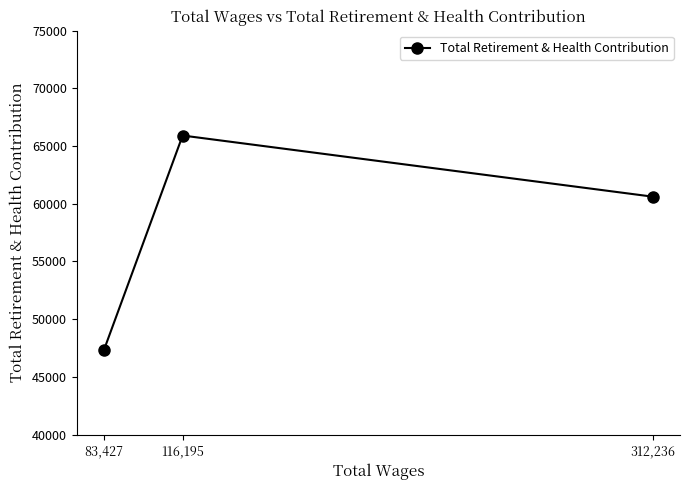

Count the number of data series in this chart.

1